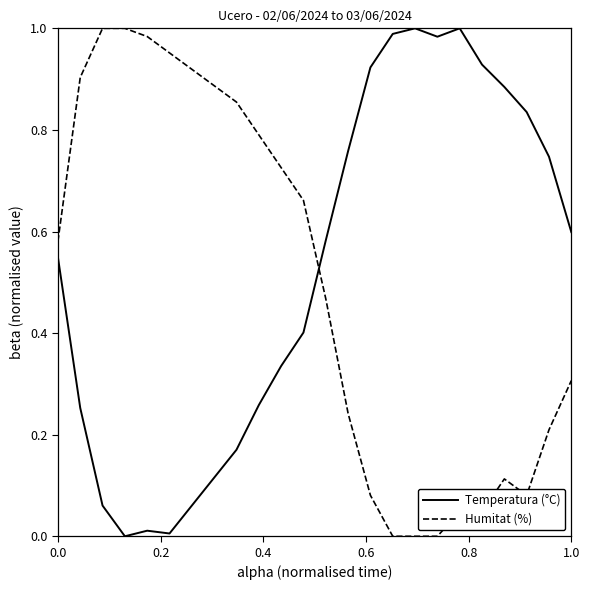

How many times do Temperatura (°C) and Humitat (%) cross each other?

1